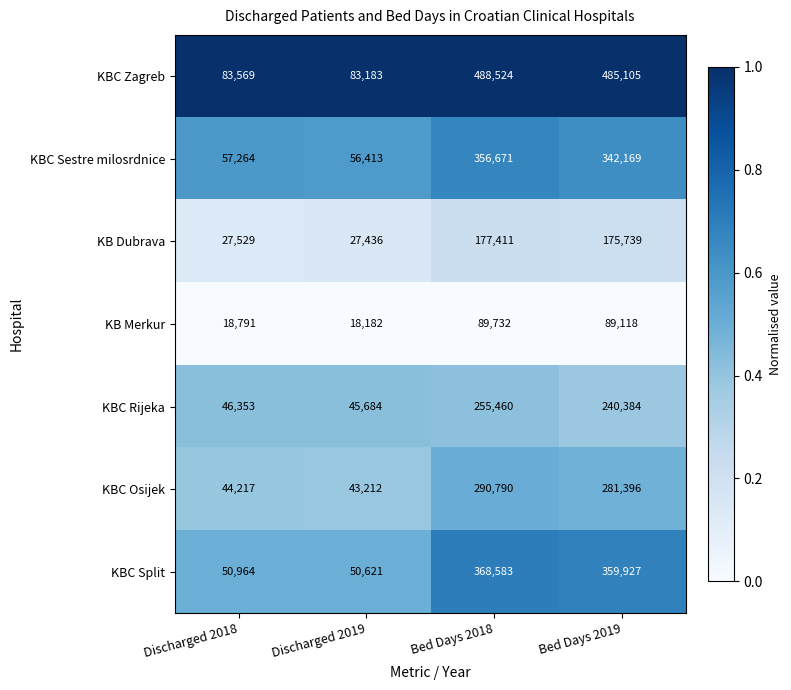

The value of KB Merkur at Discharged 2019 is 18182. True or false?

True